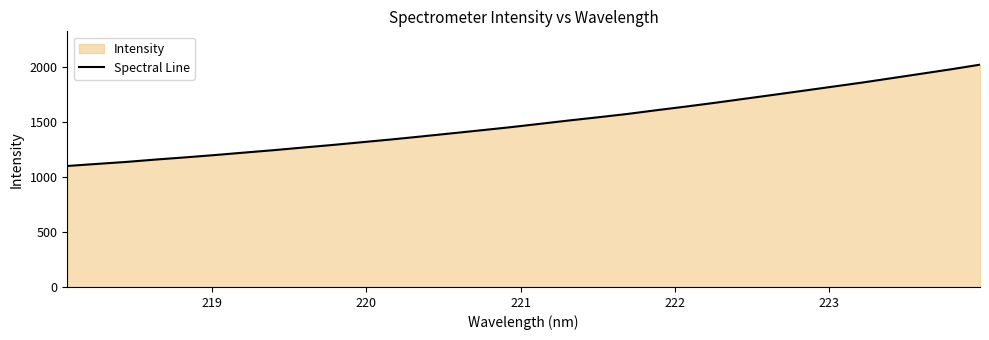

What is the difference between the maximum and minimum values?

921.2